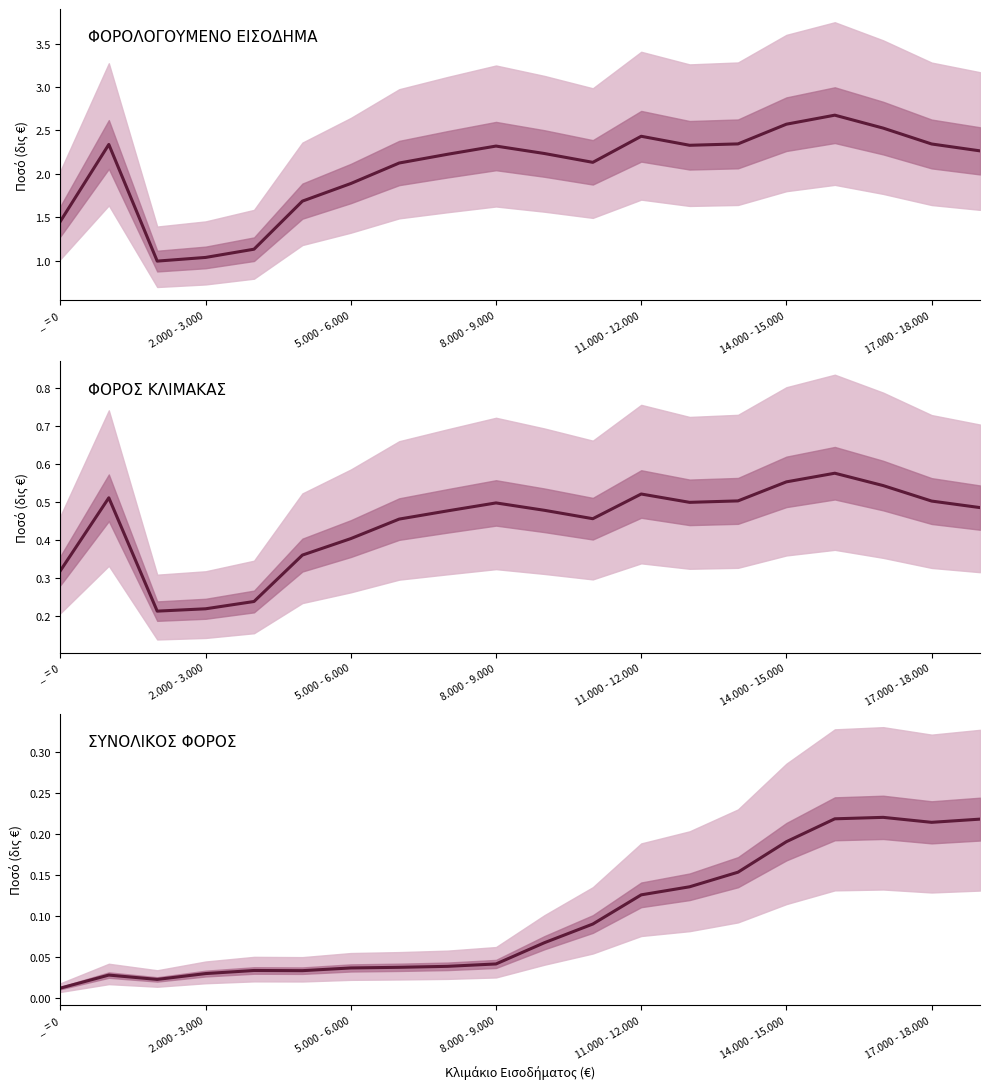

What is the average value of the ΣΥΝΟΛΙΚΟΣ ΦΟΡΟΣ series?

0.1